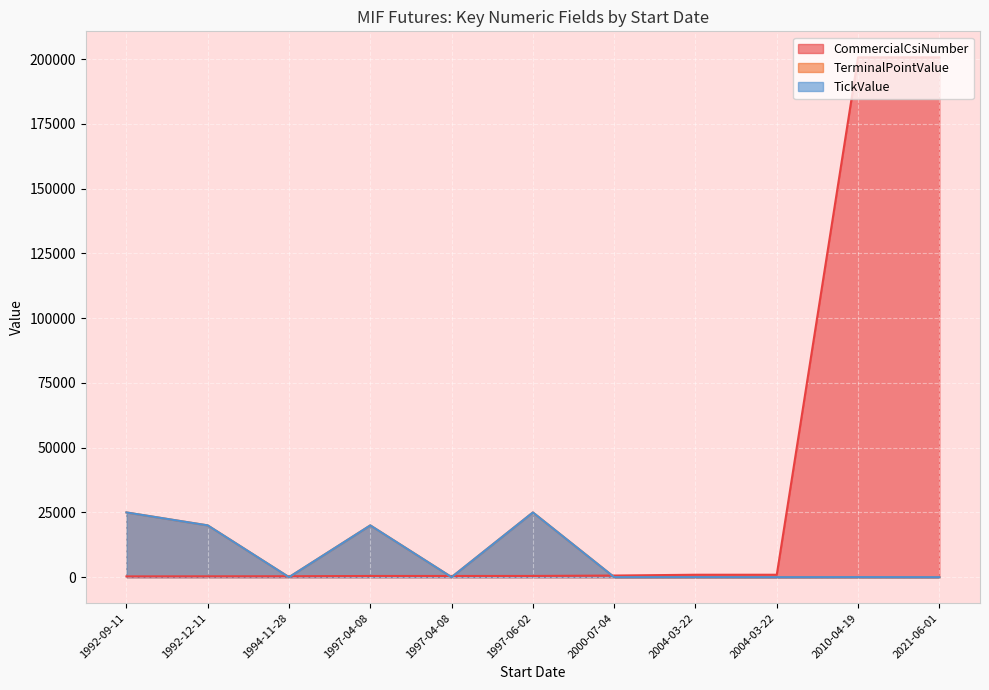

At which label is CommercialCsiNumber closest to 100523?

2004-03-22